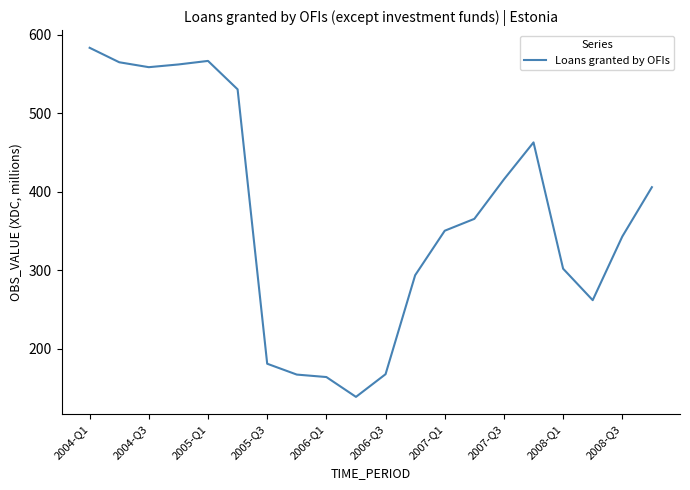

What is the difference between the maximum and minimum values?

444.9